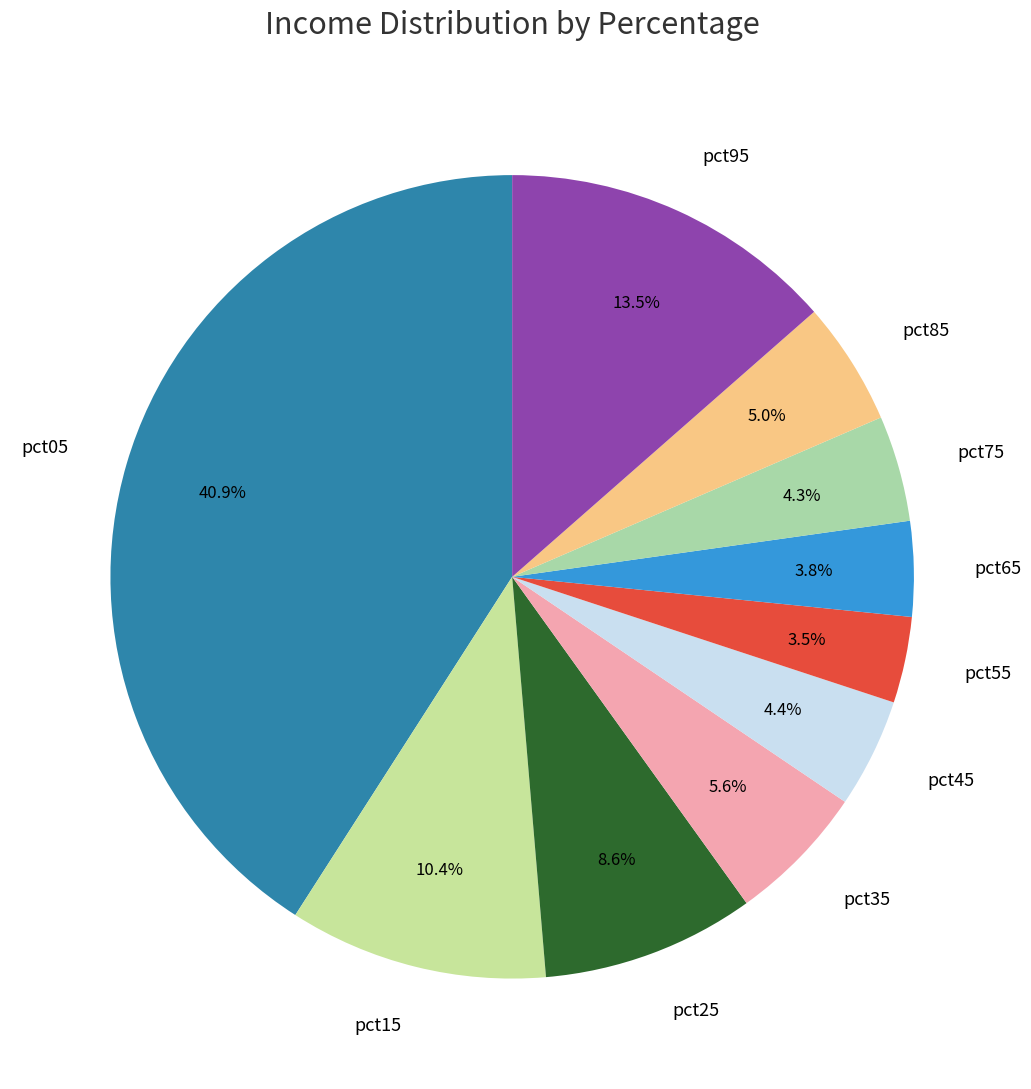

What is the largest slice in the pie chart?

pct05